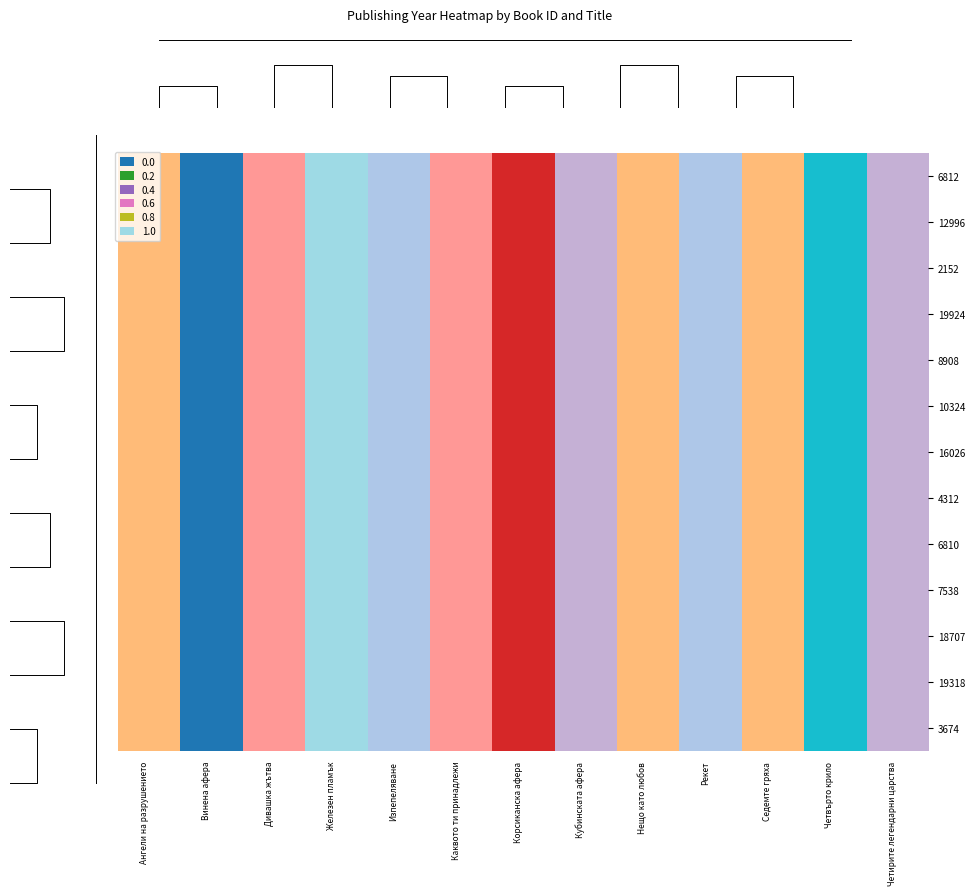

Which category has the lowest value across all series?

Винена афера